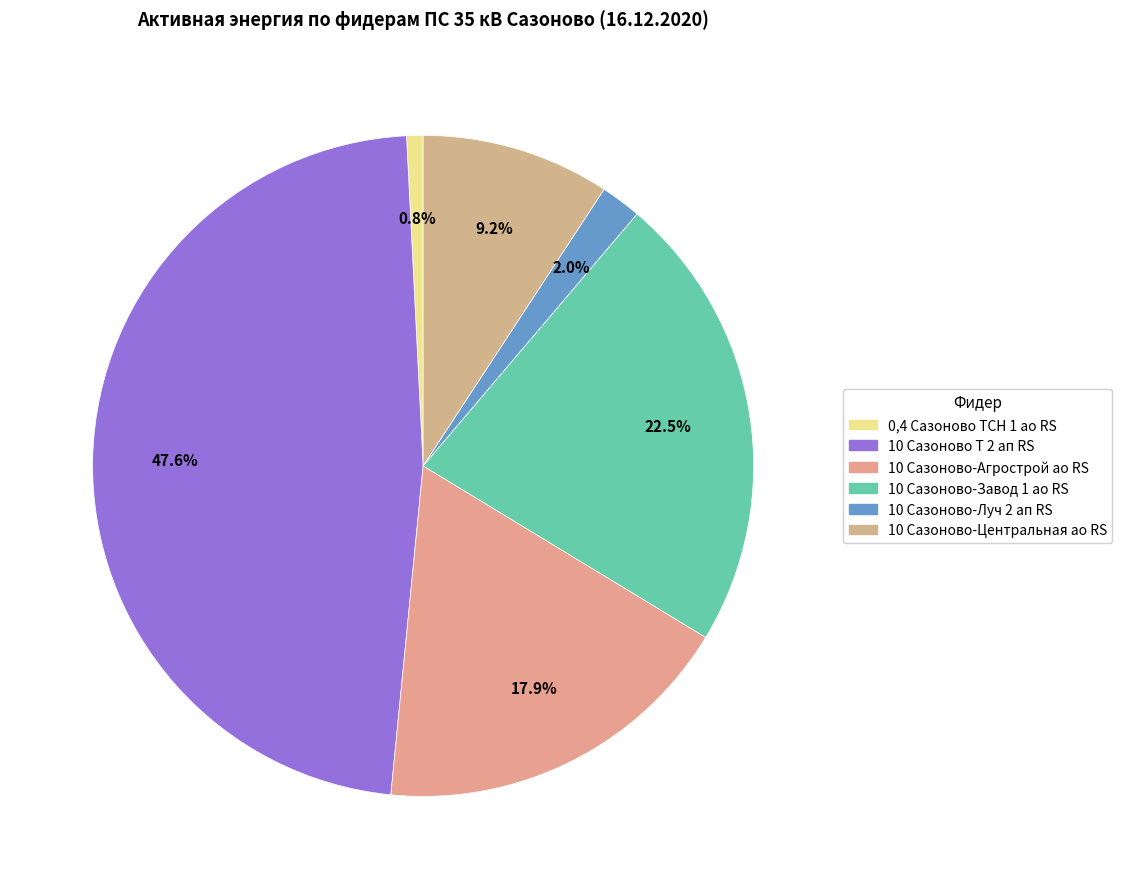

What is the change in value from 0,4 Сазоново ТСН 1 ао RS to 10 Сазоново Т 2 ап RS?

+8245.6